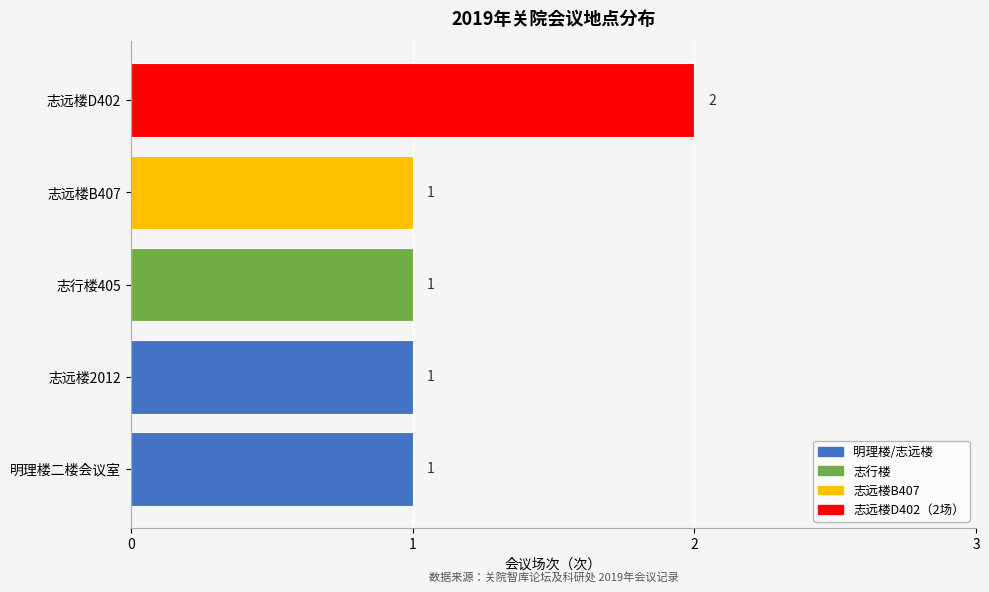

Is it true that the value at 志远楼2012 is 1?

True